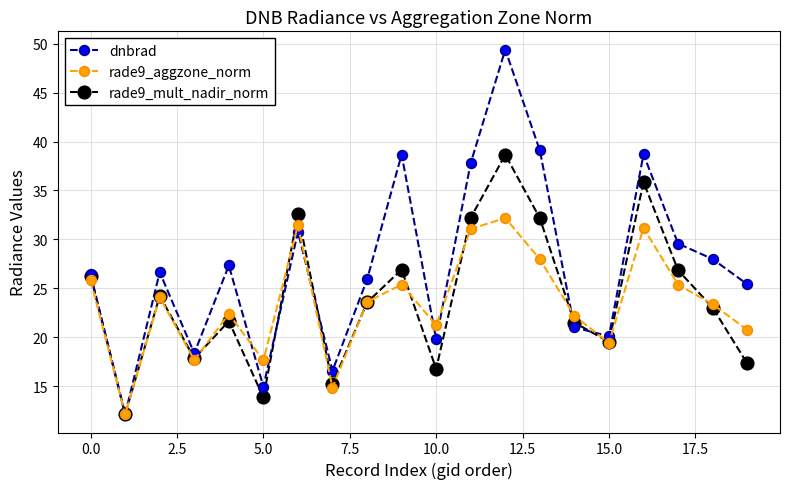

Does the chart have visible grid lines?

Yes